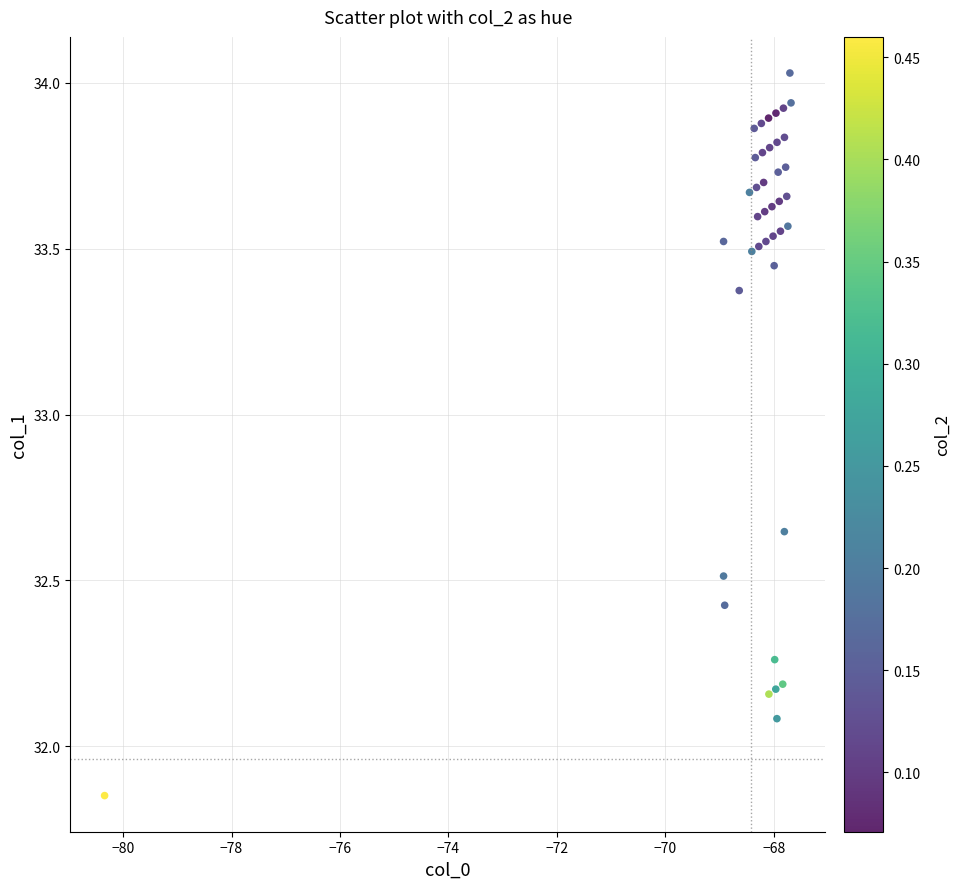

What Y value in the scatter plot is closest to 32?

32.1